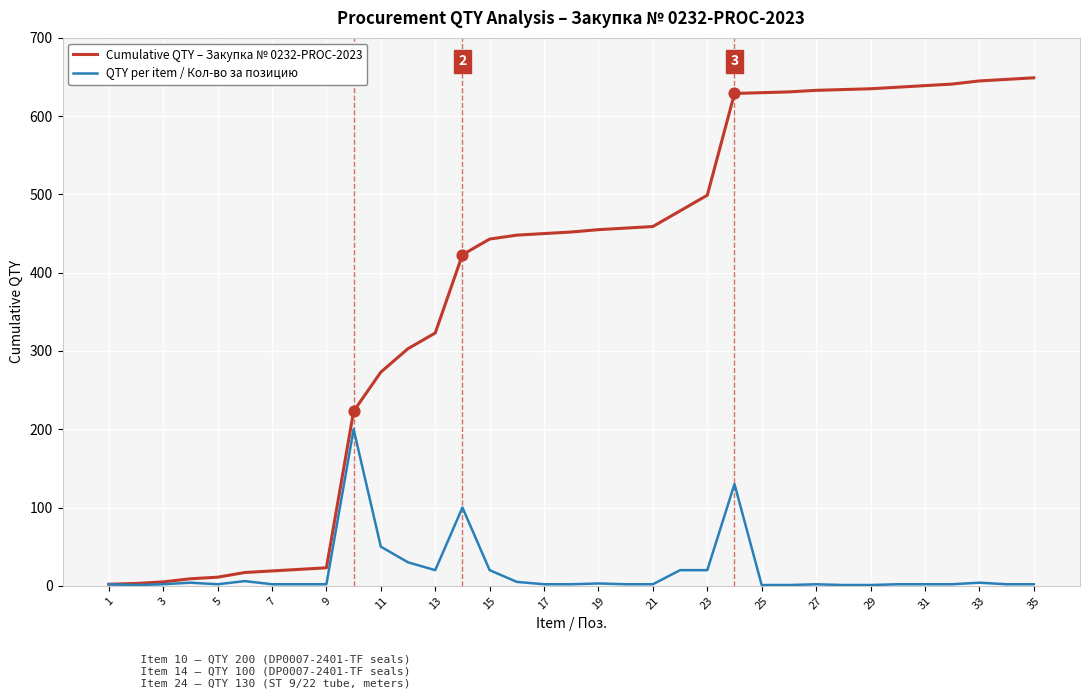

At how many categories does at least one series exceed 582?

12